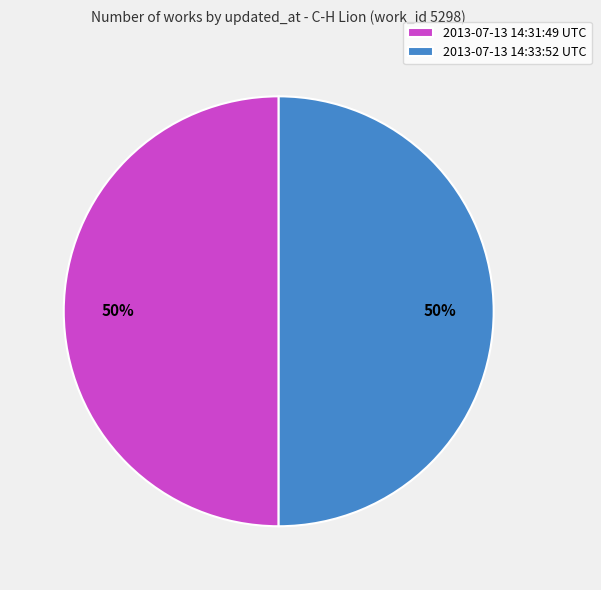

What percentage is the 2013-07-13 14:33:52 UTC slice, to the nearest percent?

50%